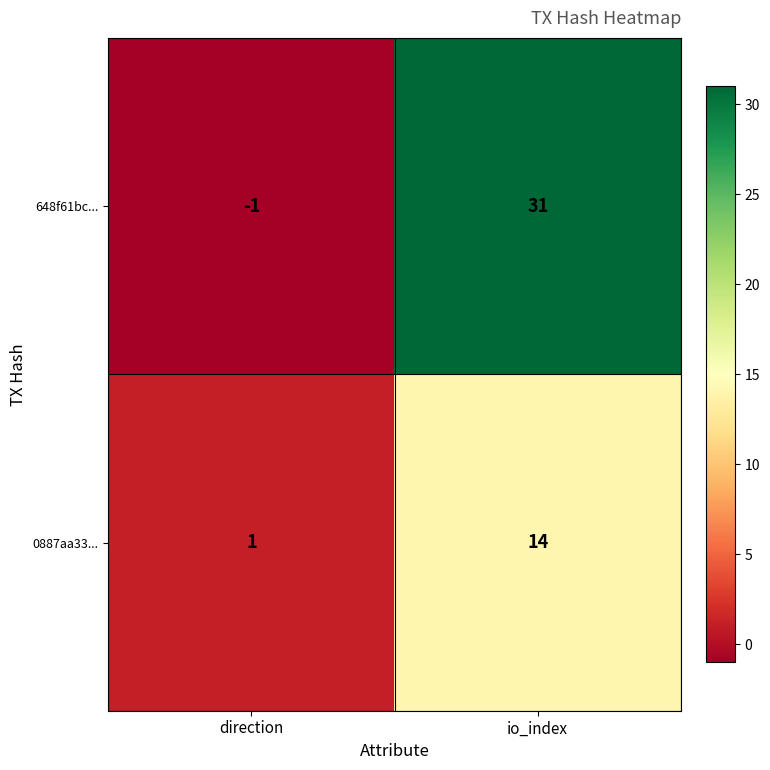

The value of 648f61bc... at io_index is 31. True or false?

True